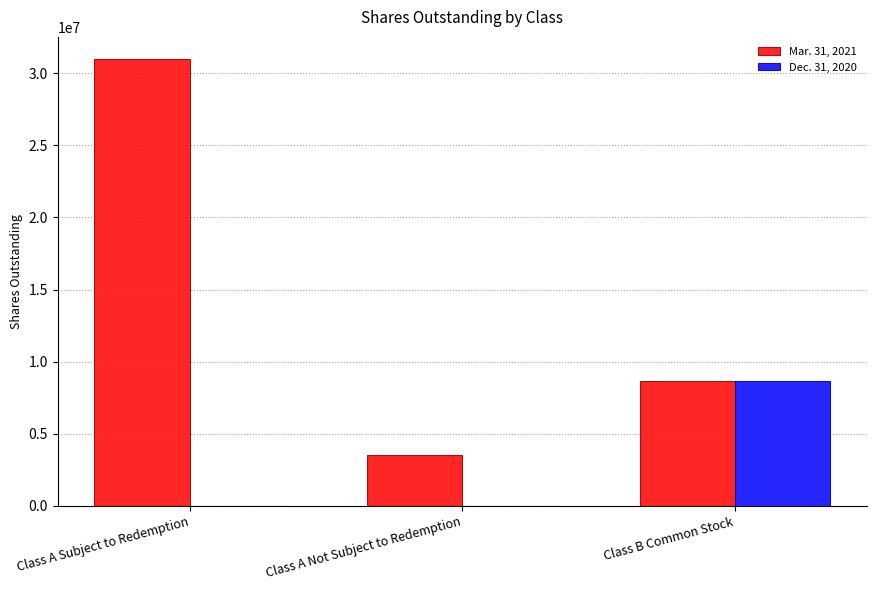

How many groups of bars are there?

3